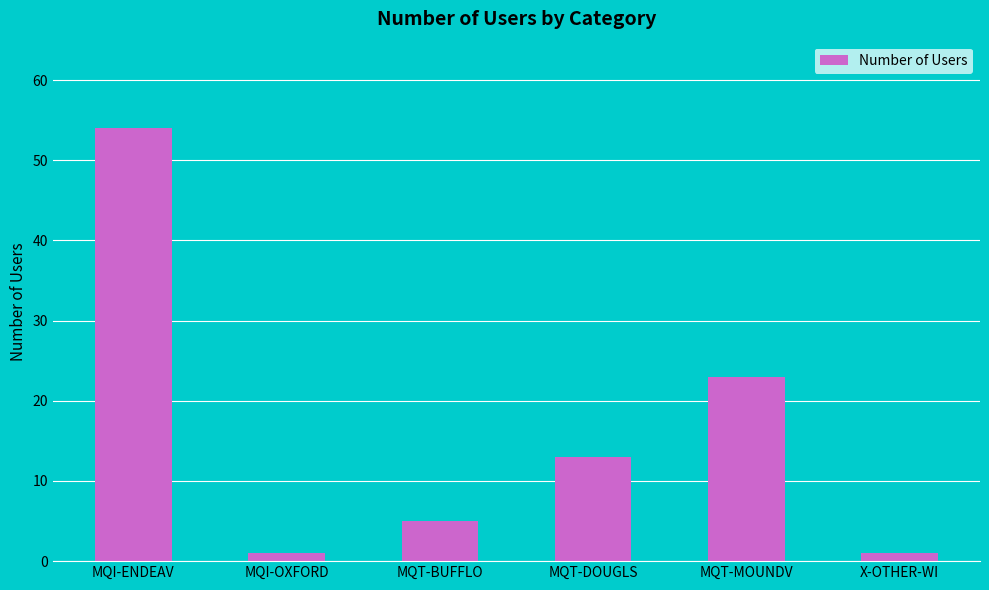

Where does the data first go above 13?

MQI-ENDEAV